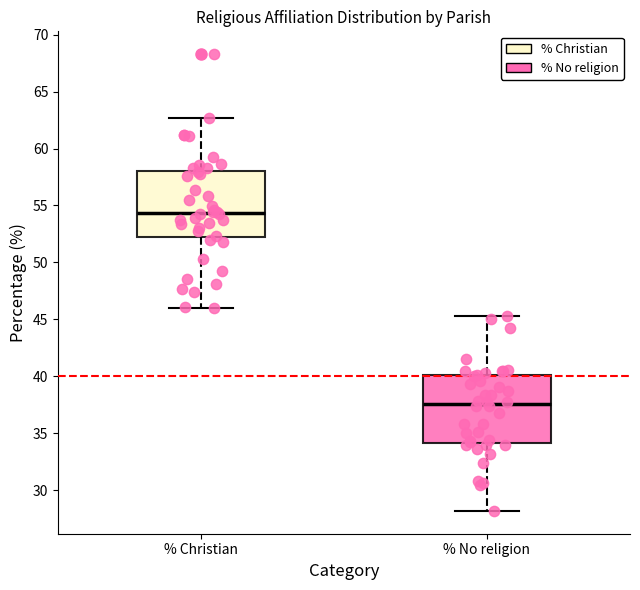

Which box's median line is the highest?

% Christian